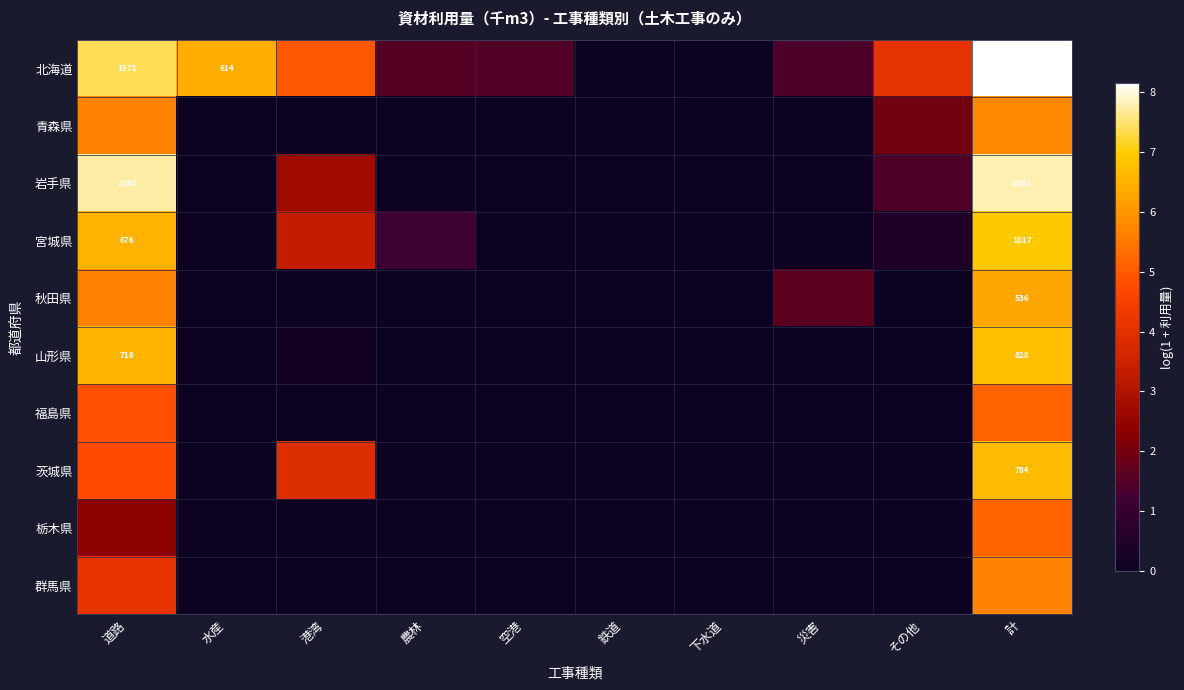

Which series has the largest range (max minus min)?

北海道